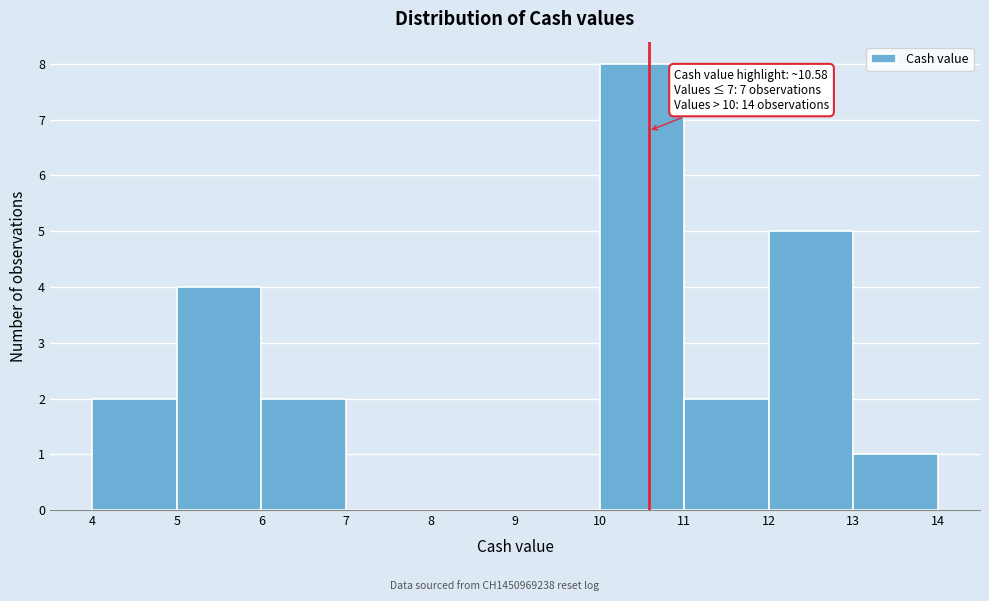

Which range on the x-axis has the tallest bar?

10 to 11